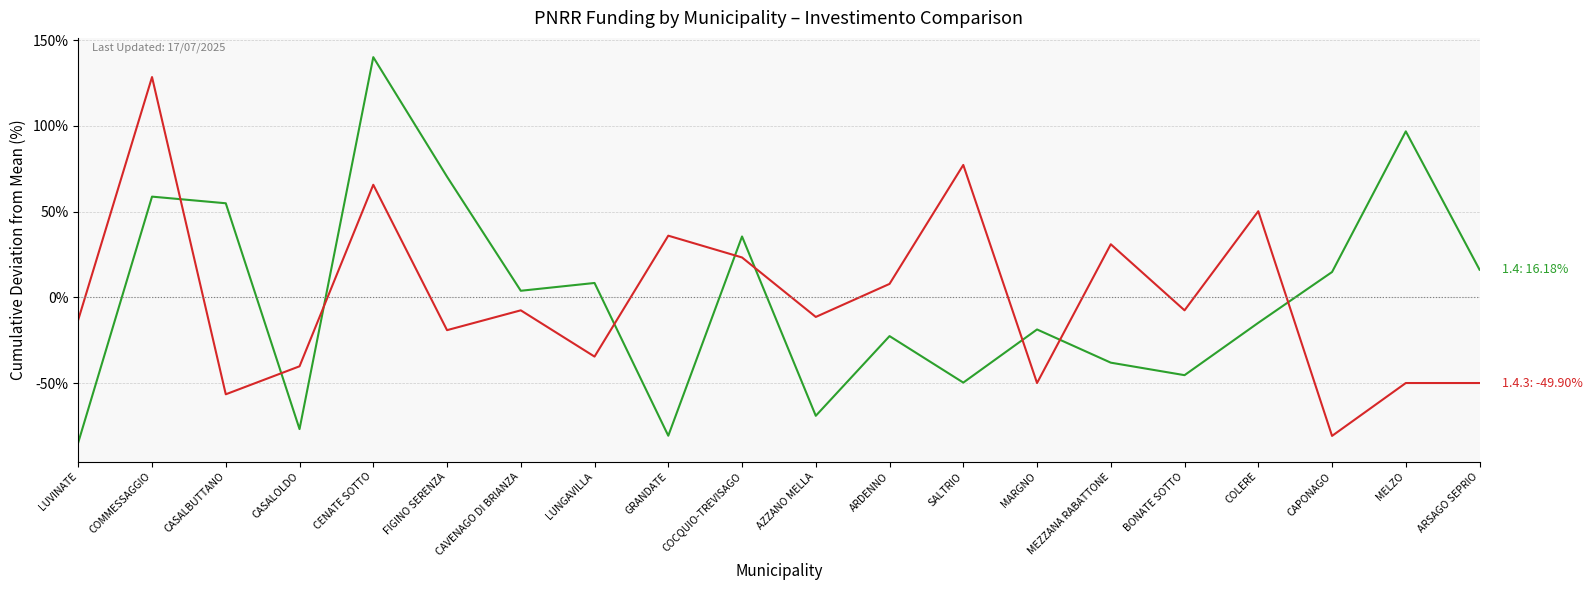

Which label corresponds to the largest value in the chart?

CENATE SOTTO